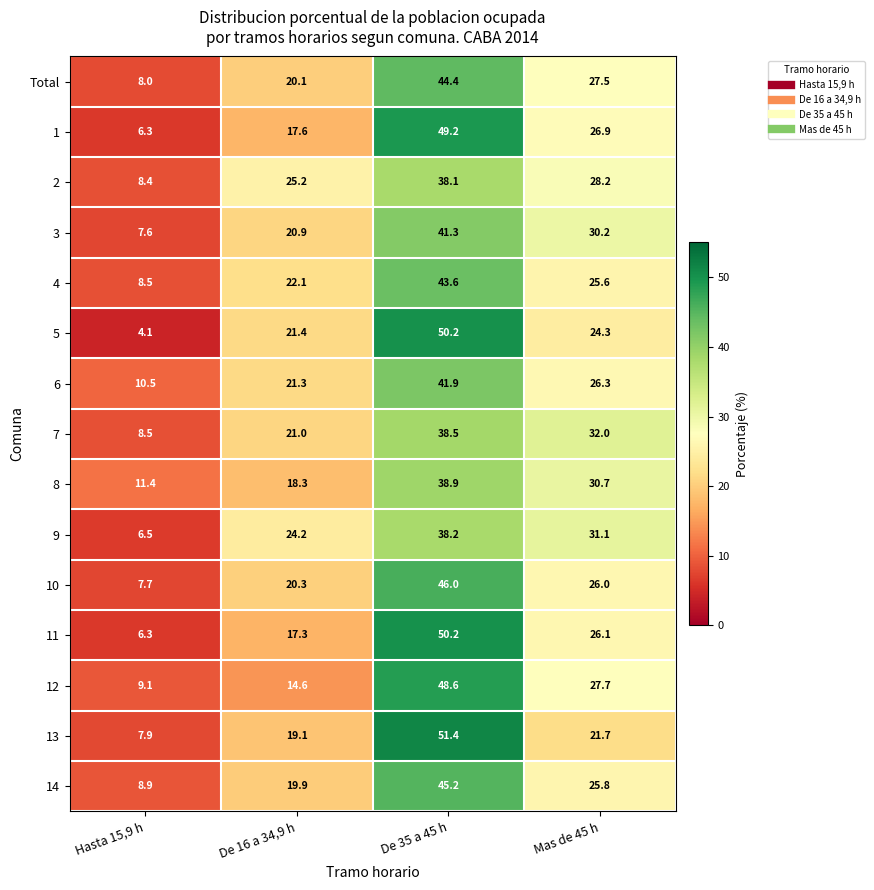

Which series has the largest total across all categories?

13